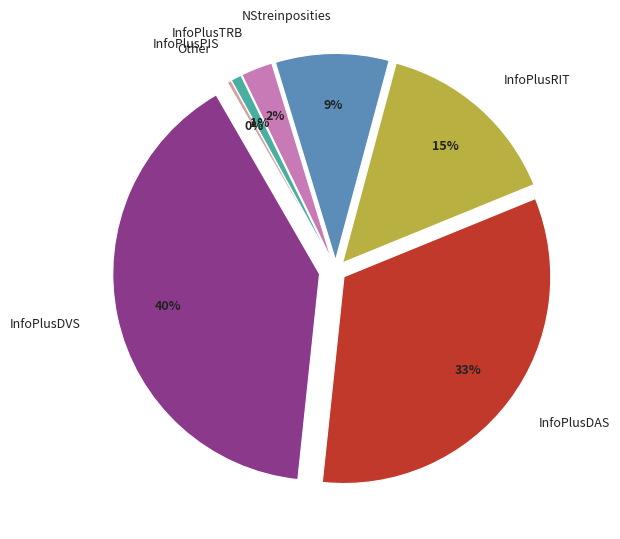

To the nearest percent, what is the difference between the largest and smallest slice percentages?

40%